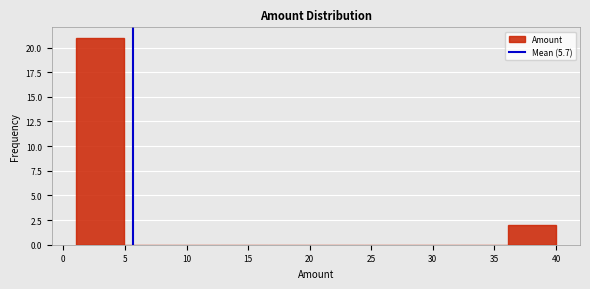

Over which range of the x-axis is the bar tallest?

1.0 to 4.9